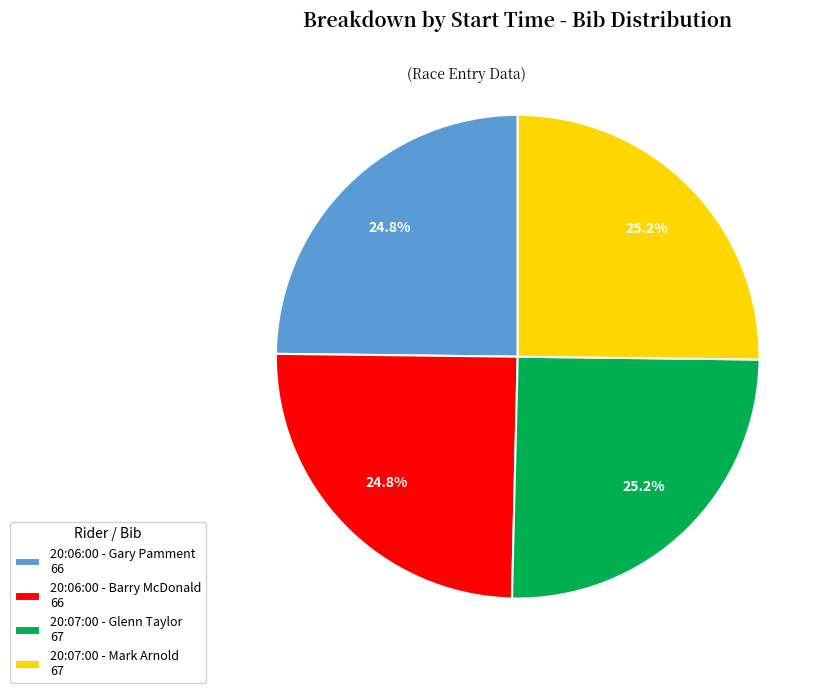

Approximately how many times larger is the value at 20:07:00 - Glenn Taylor 67 compared to 20:06:00 - Barry McDonald 66?

1.0